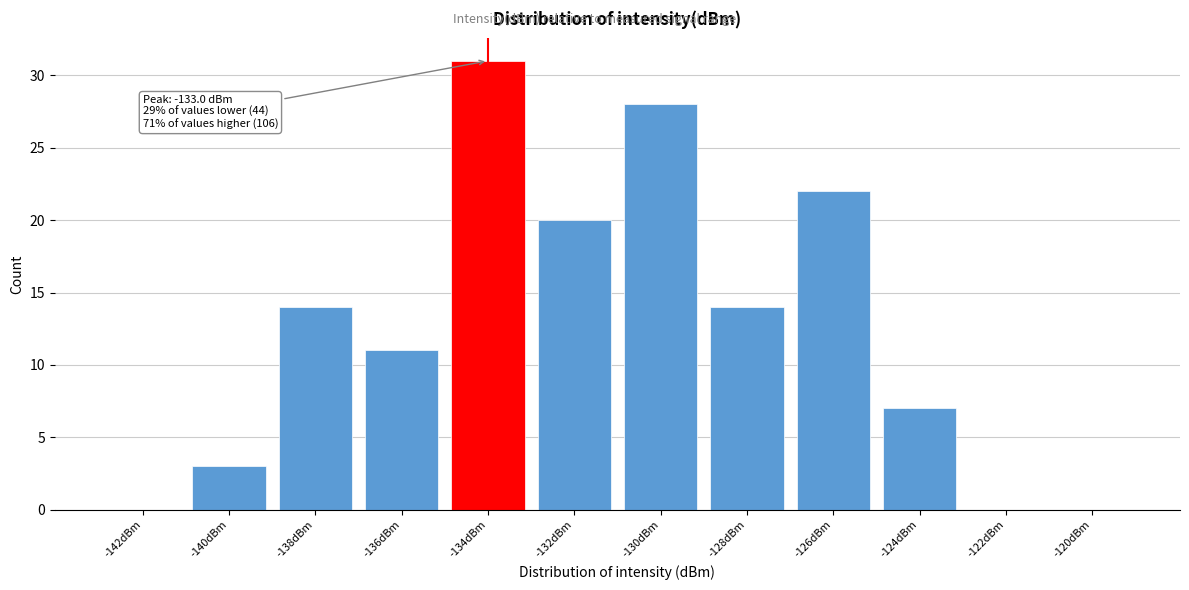

Reading left to right, extract all data points from this chart.

-142dBm=0	-140dBm=3	-138dBm=14	-136dBm=11	-134dBm=31	-132dBm=20	-130dBm=28	-128dBm=14	-126dBm=22	-124dBm=7	-122dBm=0	-120dBm=0